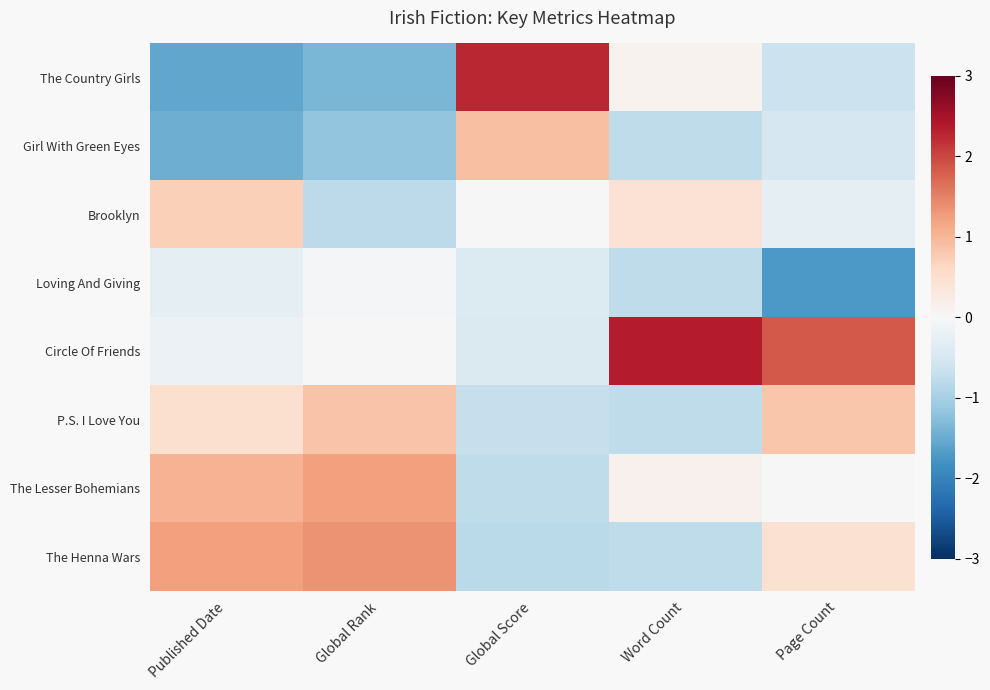

Reading left to right, list all the values displayed in this chart.

The Country Girls: Published Date=-1.6	Global Rank=-1.4	Global Score=2.3	Word Count=0.1	Page Count=-0.6
Girl With Green Eyes: Published Date=-1.5	Global Rank=-1.2	Global Score=0.9	Word Count=-0.8	Page Count=-0.5
Brooklyn: Published Date=0.7	Global Rank=-0.8	Global Score=-0.0	Word Count=0.4	Page Count=-0.3
Loving And Giving: Published Date=-0.3	Global Rank=-0.1	Global Score=-0.4	Word Count=-0.8	Page Count=-1.7
Circle Of Friends: Published Date=-0.2	Global Rank=-0.0	Global Score=-0.4	Word Count=2.3	Page Count=1.8
P.S. I Love You: Published Date=0.5	Global Rank=0.9	Global Score=-0.7	Word Count=-0.8	Page Count=0.8
The Lesser Bohemians: Published Date=1.0	Global Rank=1.2	Global Score=-0.8	Word Count=0.1	Page Count=0.0
The Henna Wars: Published Date=1.2	Global Rank=1.4	Global Score=-0.8	Word Count=-0.8	Page Count=0.5